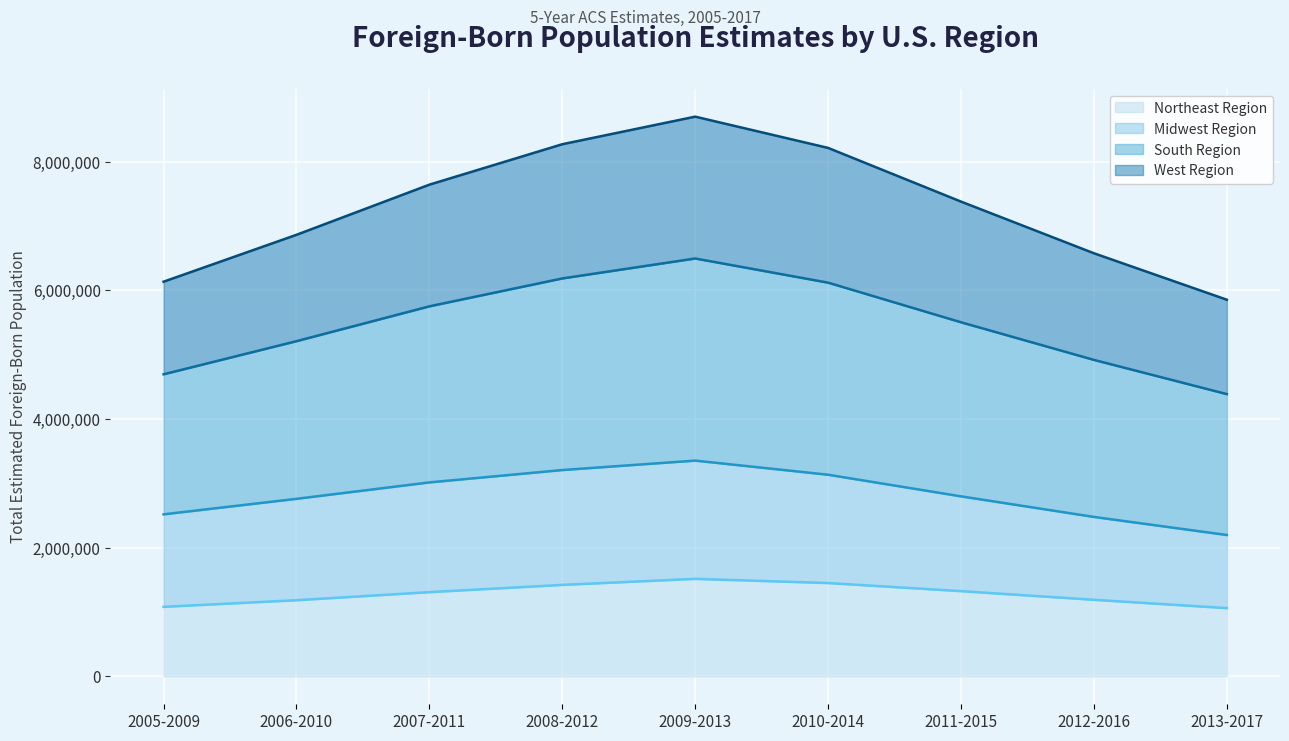

What is the total value across all series at 2013-2017?

5853579